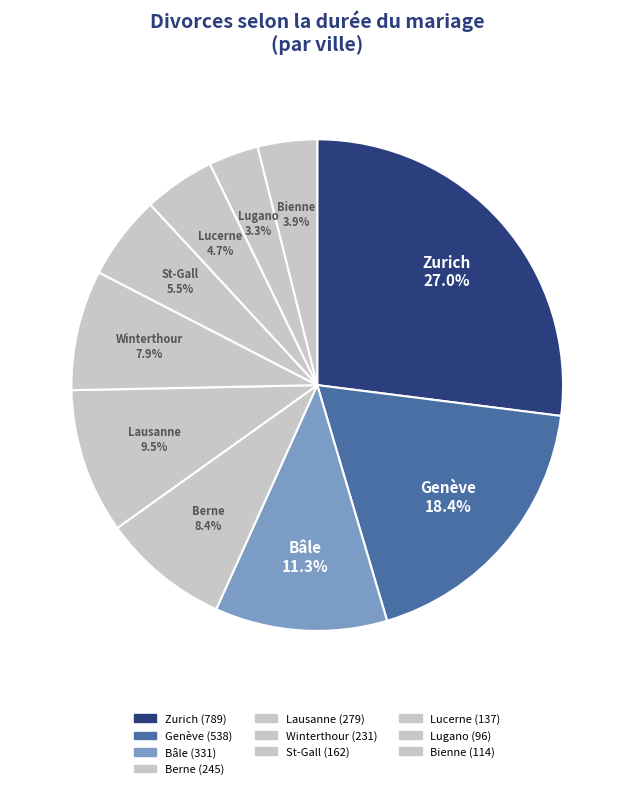

To the nearest percent, what is the difference between the largest and smallest slice percentages?

24%